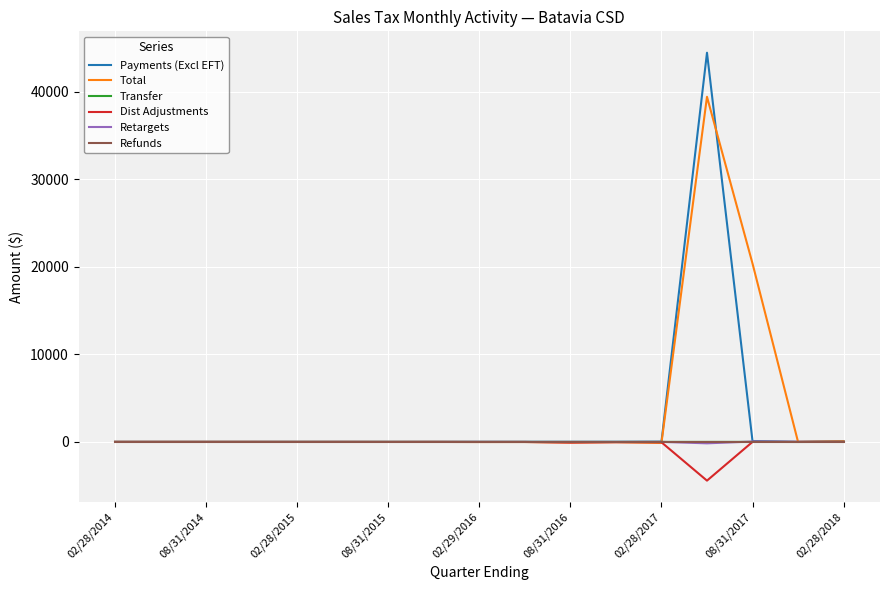

What is the minimum value shown in the chart?

-4422.4